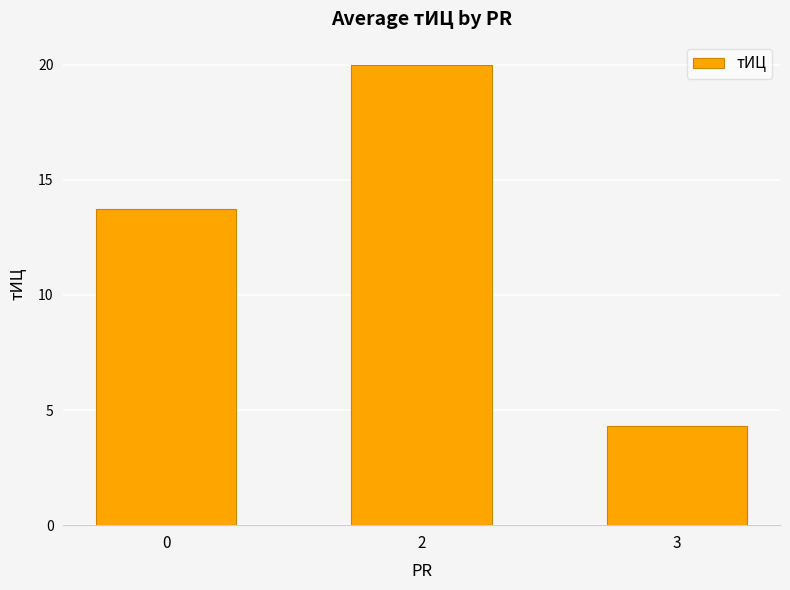

Reading left to right, extract all data points from this chart.

13.8	20.0	4.3